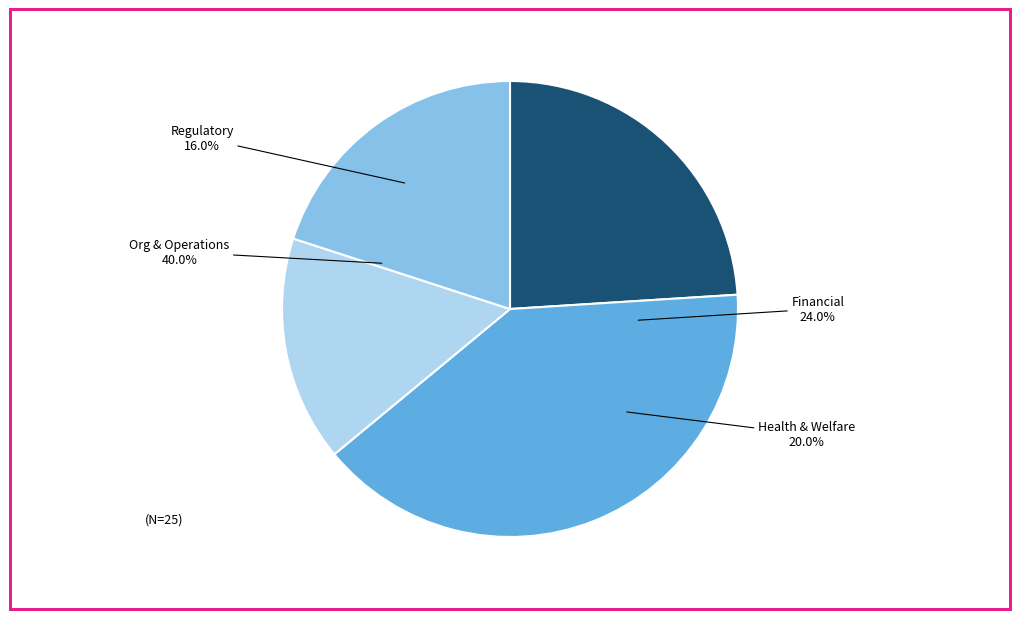

What percentage is the Financial slice, to the nearest percent?

24%